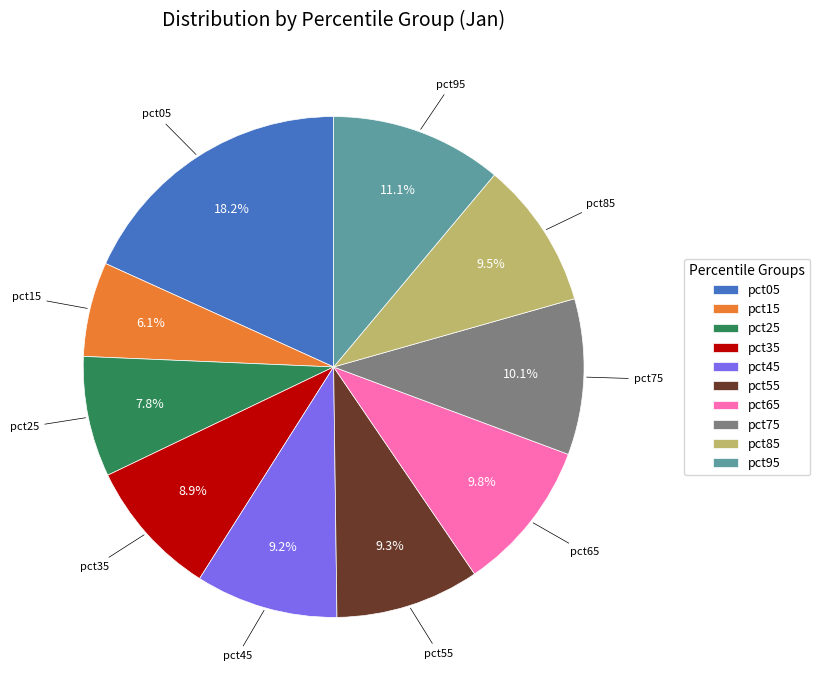

The pct35 slice represents 22% of the pie. True or false?

False